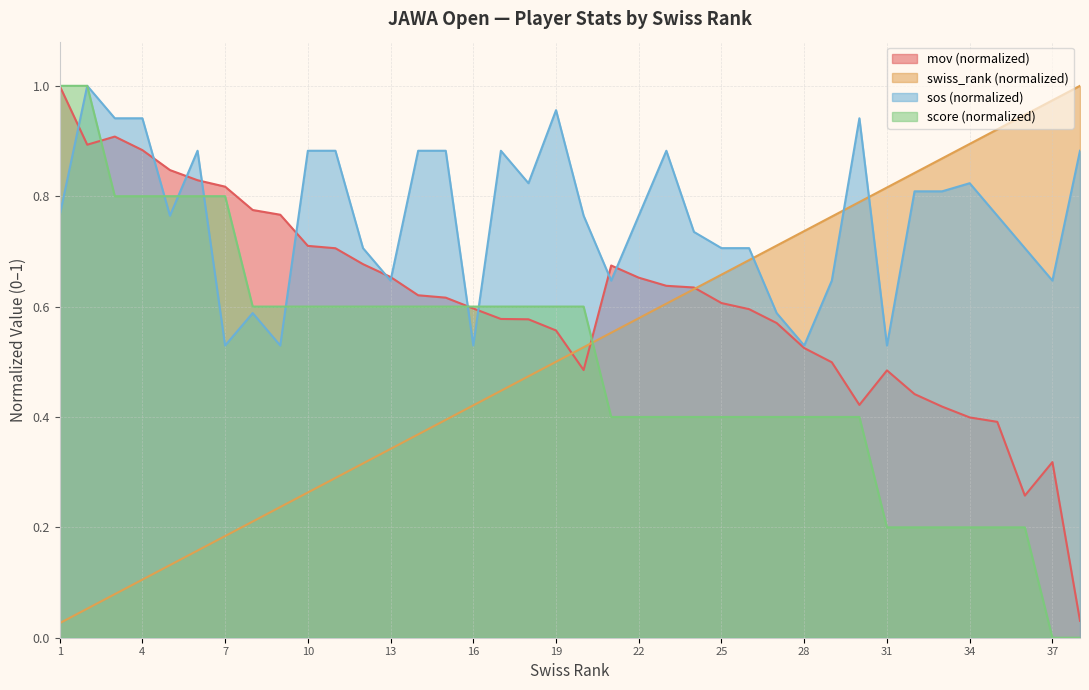

How many lines are shown in the chart?

4